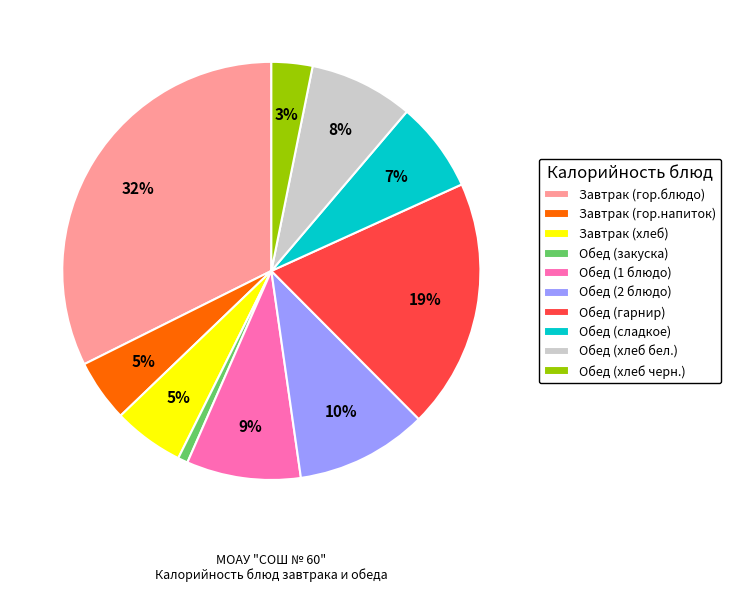

To the nearest percent, what is the difference between the Обед (сладкое) and Обед (хлеб черн.) slice percentages?

4%